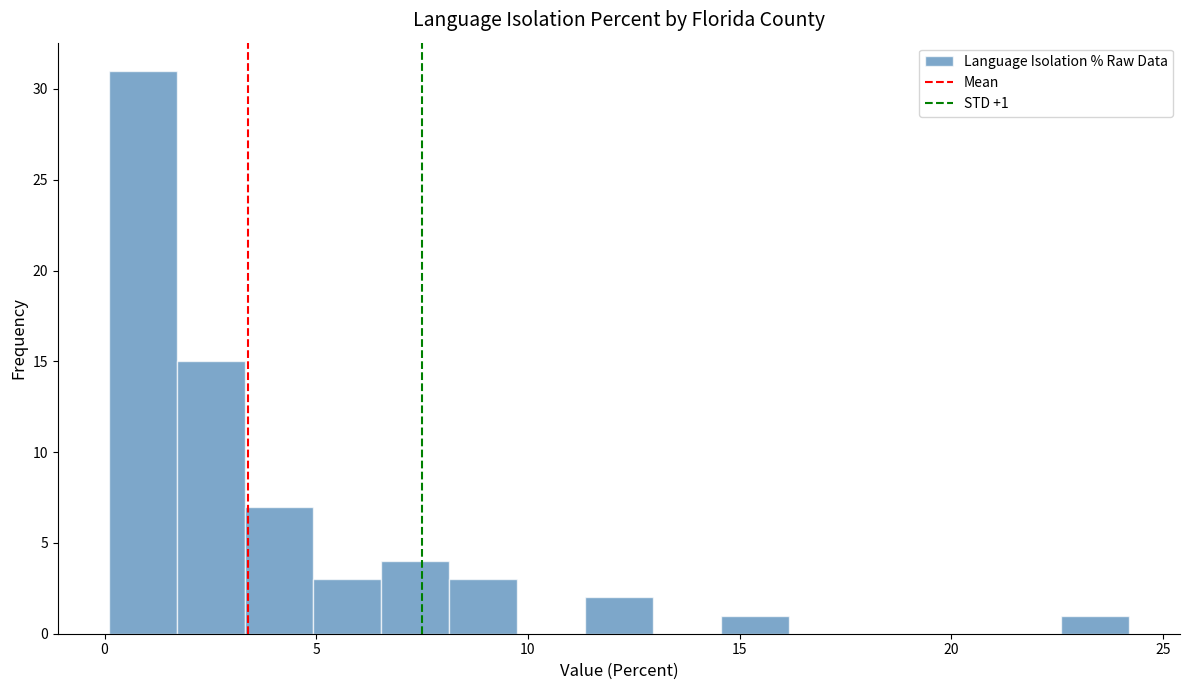

Around what value on the x-axis is the tallest bar? Give the approximate position of its centre, as read against the axis.

1.0